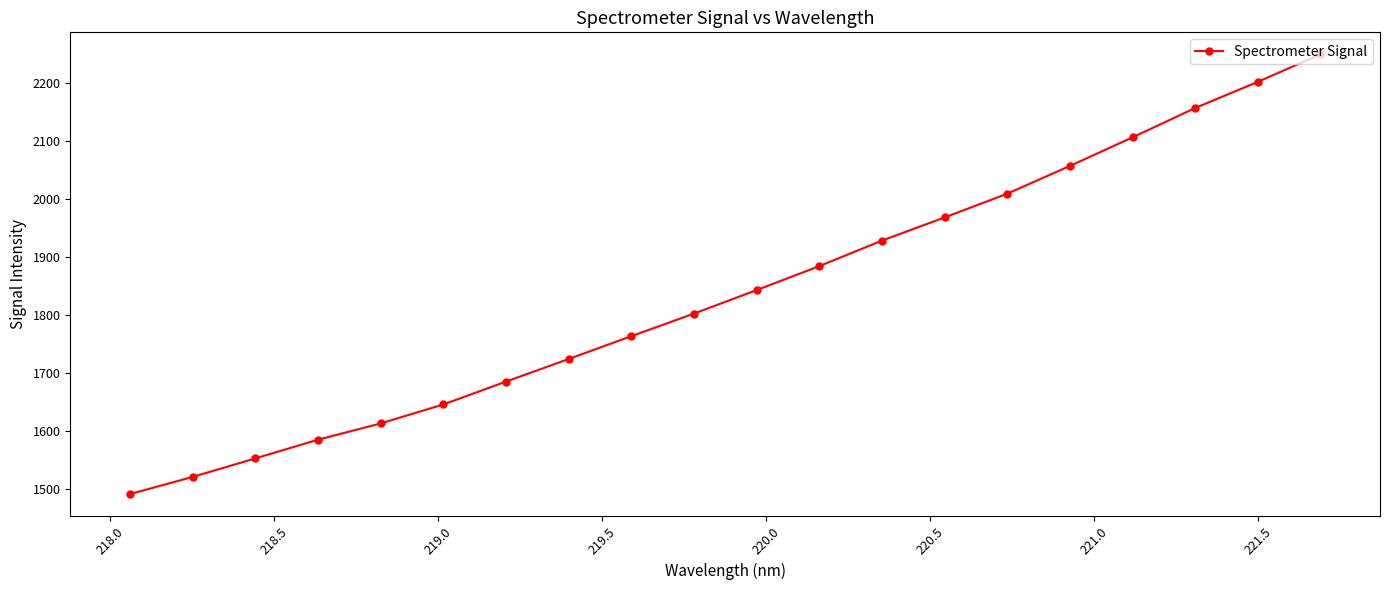

What is the difference between the maximum and minimum values?

757.8